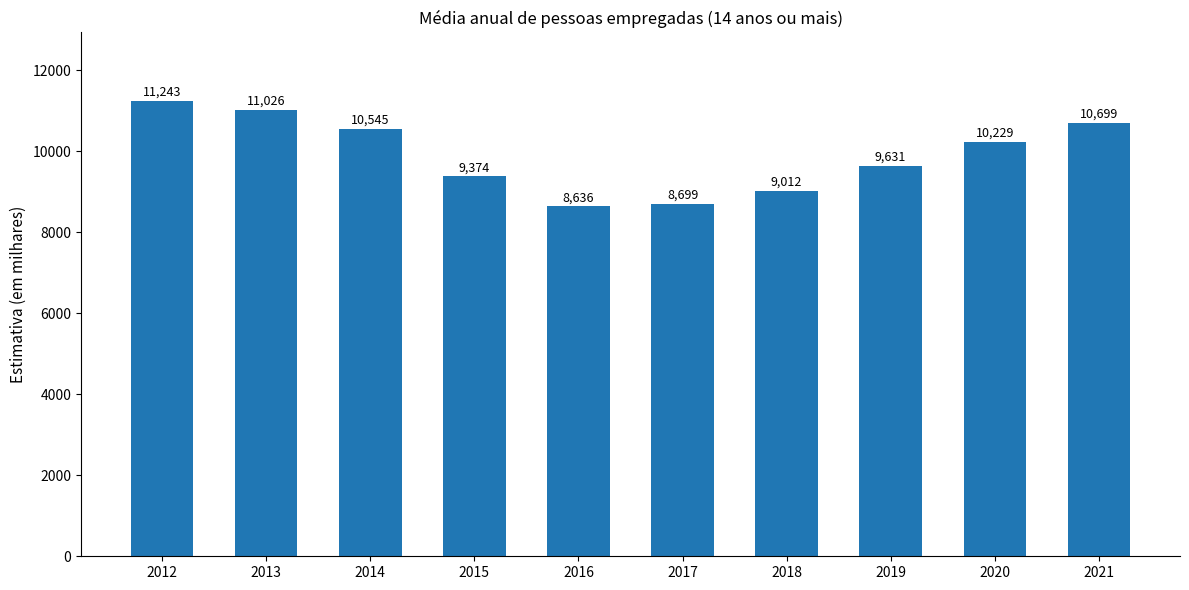

Which has a higher value, 2014 or 2017?

2014